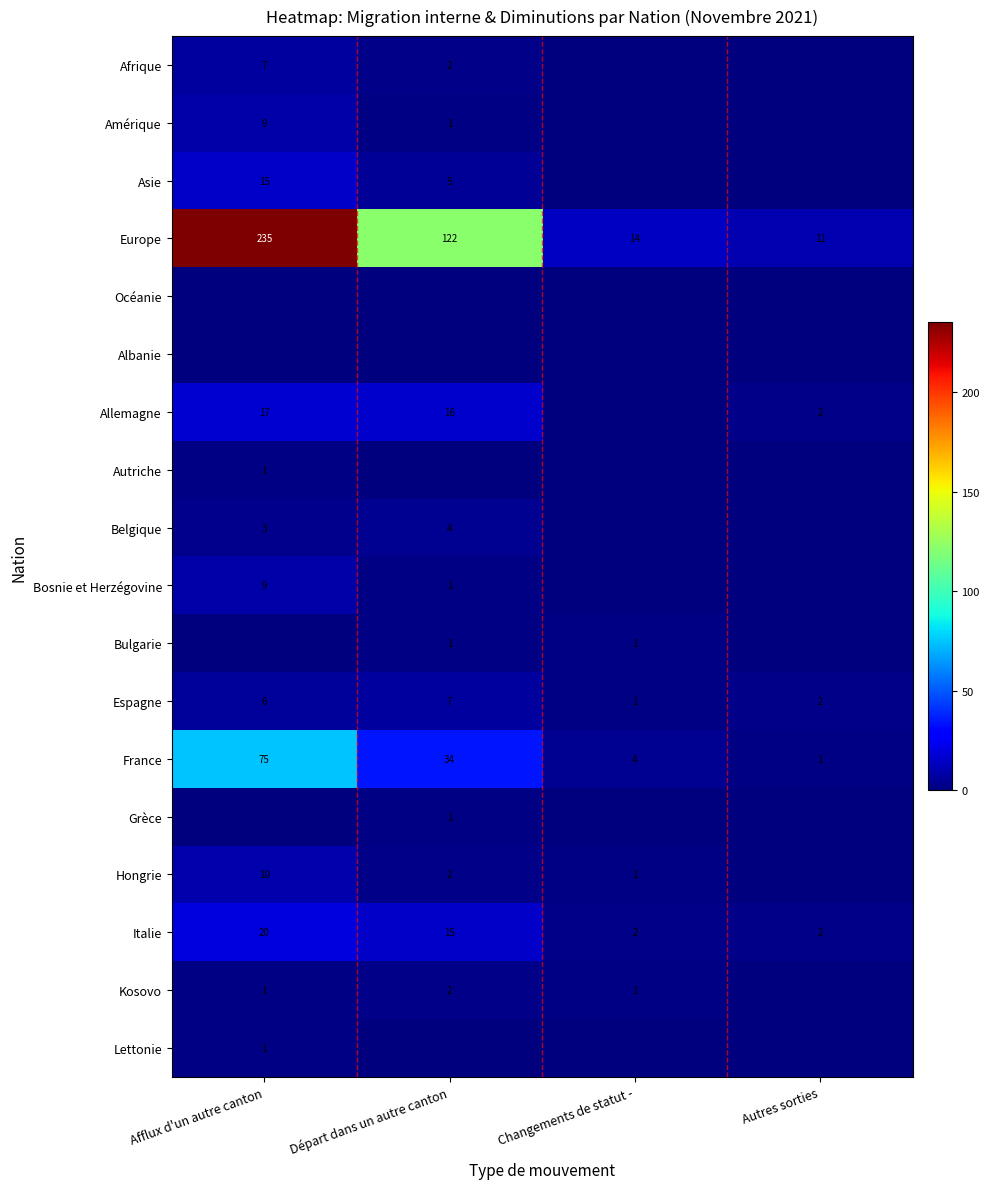

What is the sum of the Espagne values at Départ dans un autre canton and Changements de statut -?

8